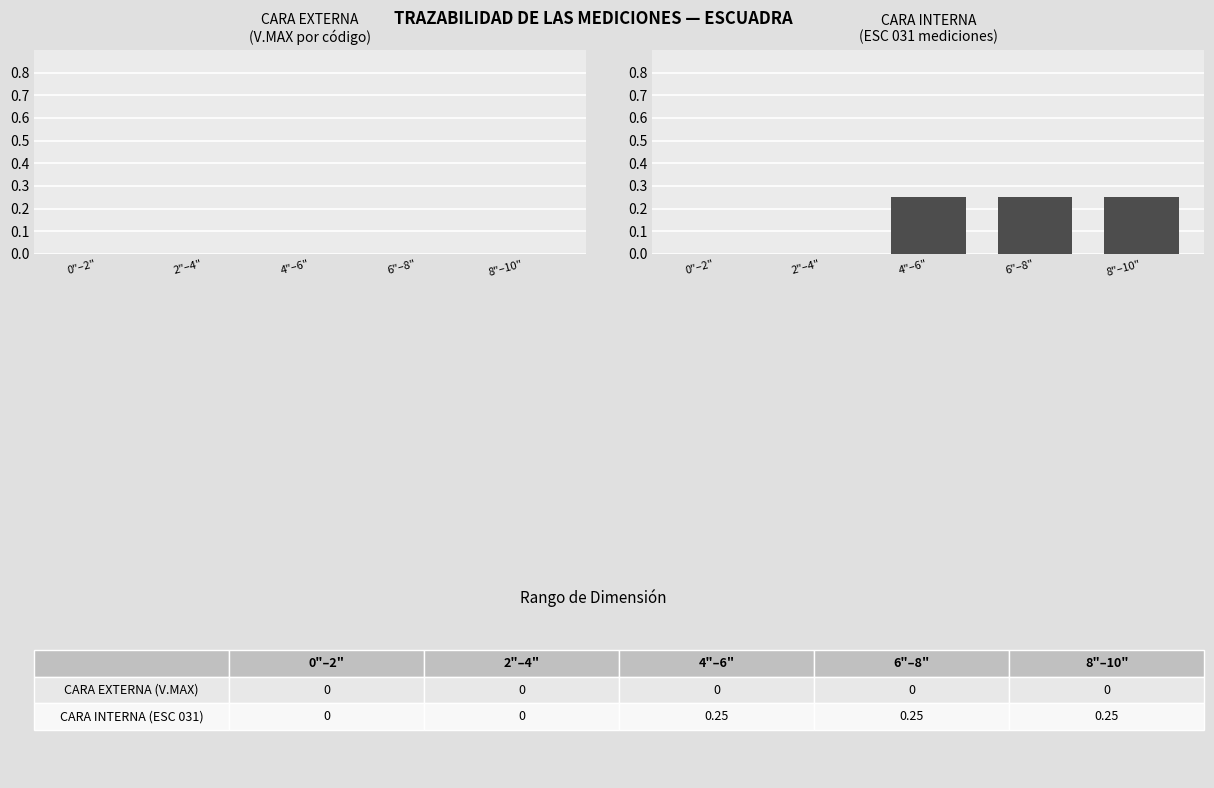

Between 4"–6" and 0"–2", which is larger?

4"–6"